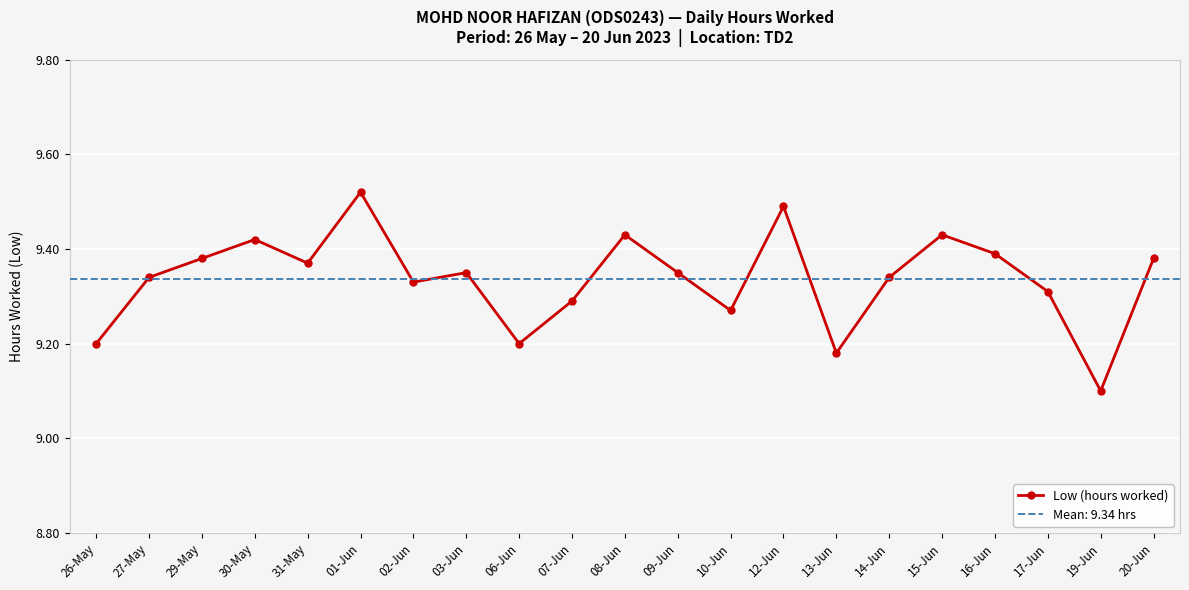

List the labels in order of value, smallest first.

19-Jun, 13-Jun, 26-May, 06-Jun, 10-Jun, 07-Jun, 17-Jun, 02-Jun, 27-May, 14-Jun, 03-Jun, 09-Jun, 31-May, 29-May, 20-Jun, 16-Jun, 30-May, 08-Jun, 15-Jun, 12-Jun, 01-Jun